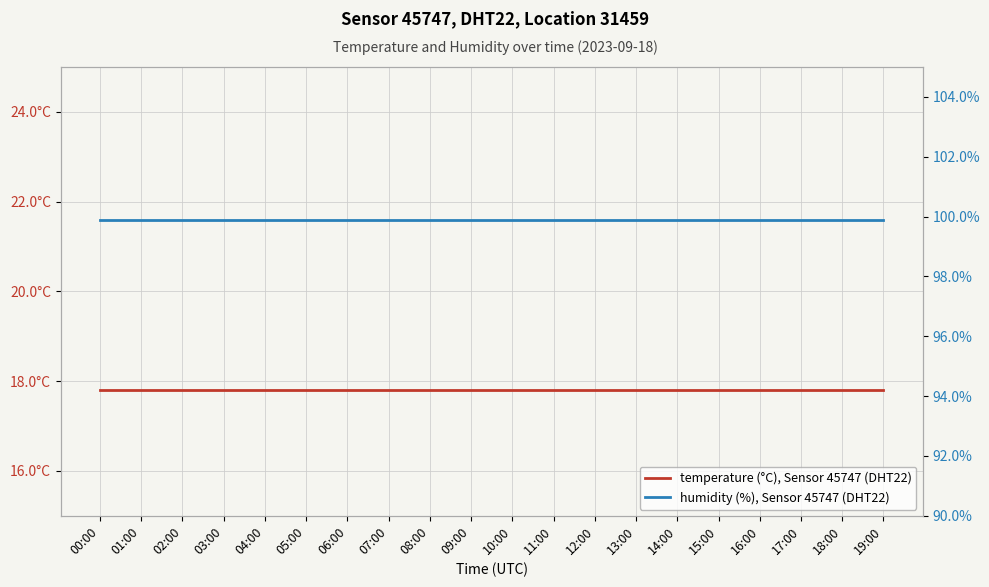

What is the value of the temperature (°C), Sensor 45747 (DHT22) point at the 19th from the left?

17.8